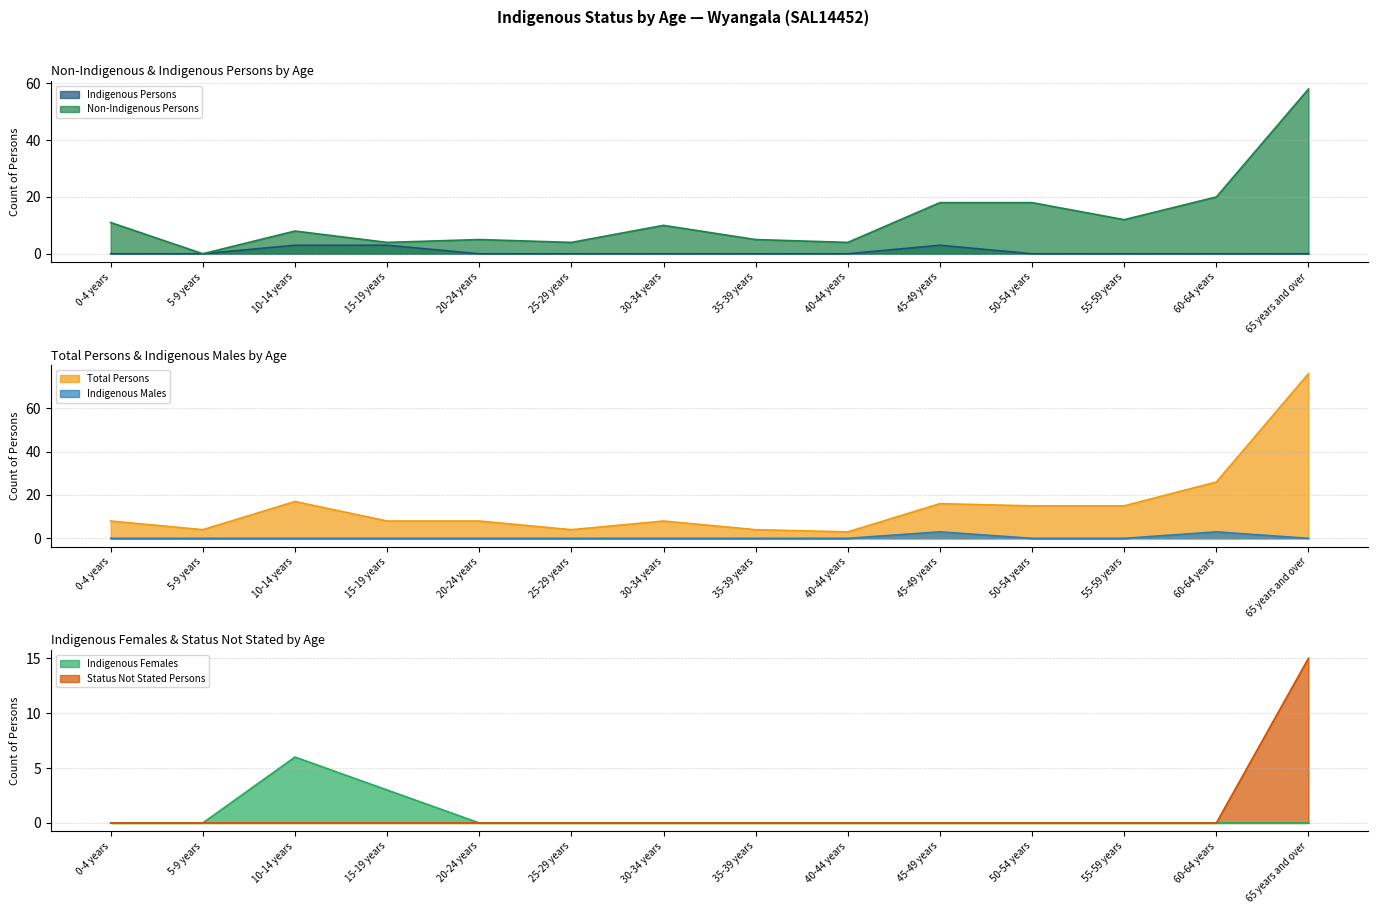

How many lines are shown in the chart?

6